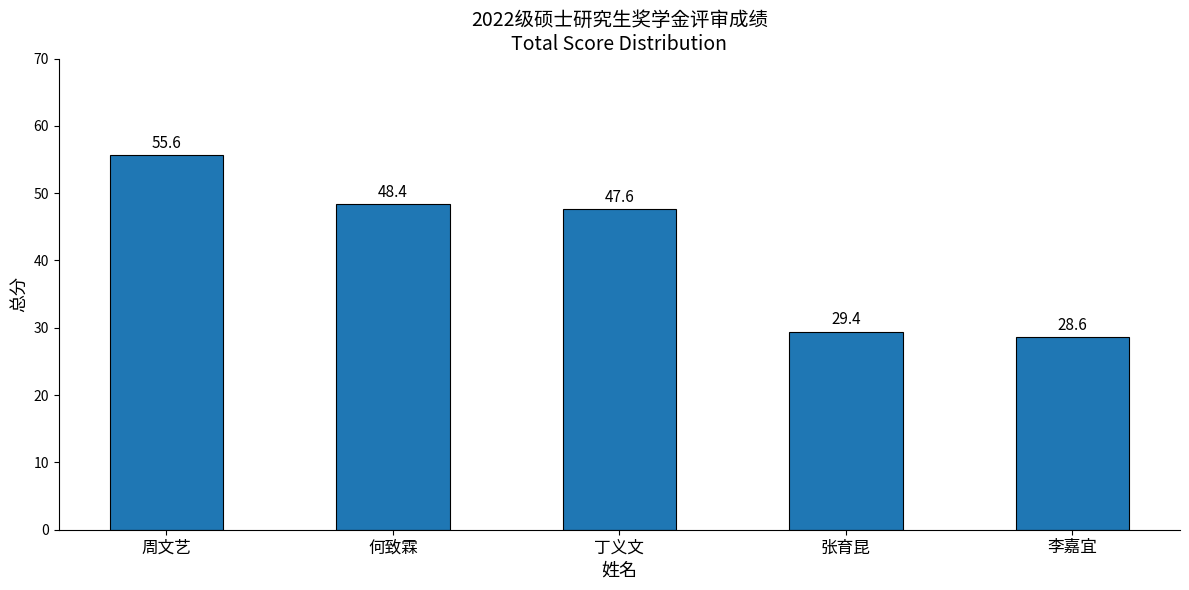

Reading left to right, transcribe all the data shown in this chart.

周文艺=55.6	何致霖=48.4	丁义文=47.6	张育昆=29.4	李嘉宜=28.6